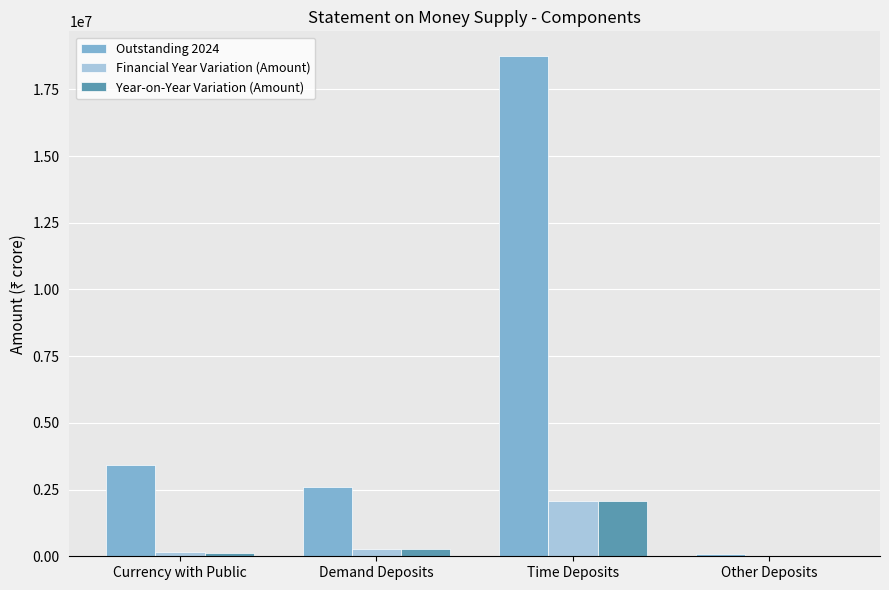

At which category does the chart reach its peak across all series?

Time Deposits